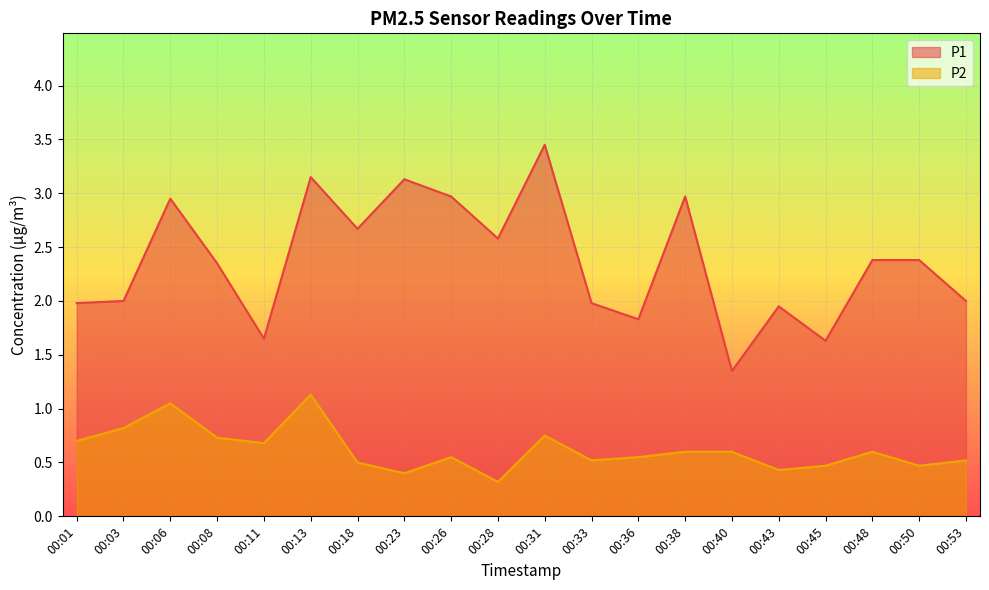

Rank the categories by P2 value from lowest to highest.

00:28, 00:23, 00:43, 00:45, 00:50, 00:18, 00:33, 00:53, 00:26, 00:36, 00:38, 00:40, 00:48, 00:11, 00:01, 00:08, 00:31, 00:03, 00:06, 00:13